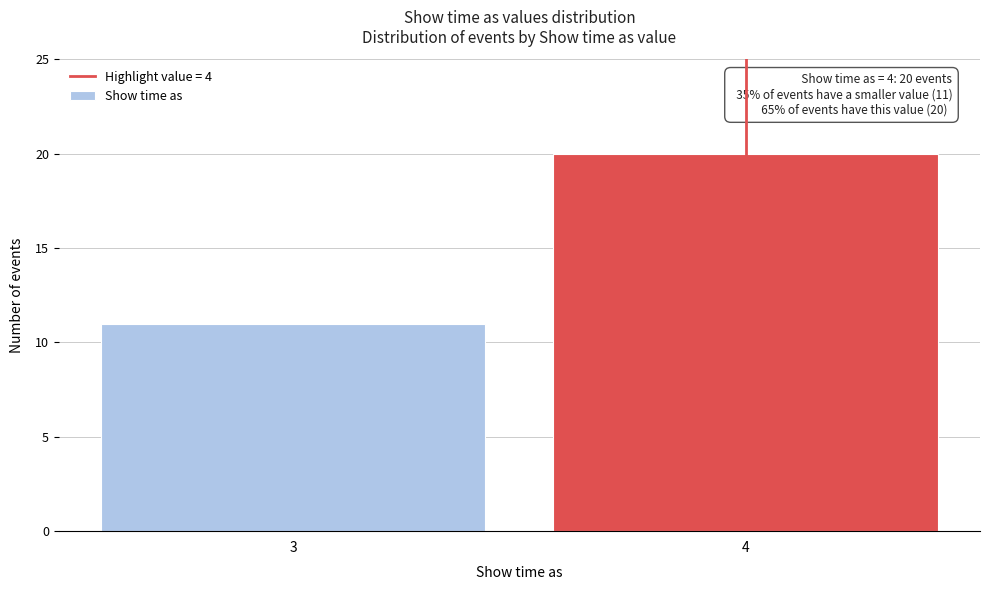

Reading right to left, list all the values displayed in this chart.

4=20	3=11